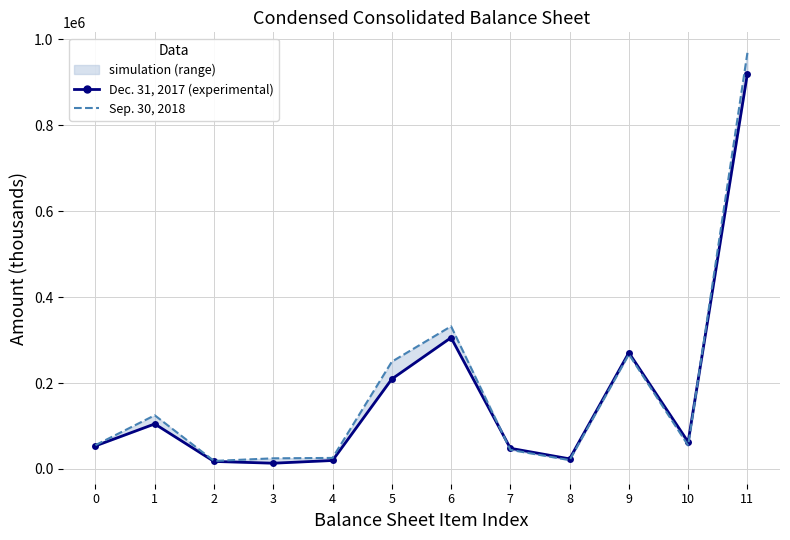

What is the difference between the maximum and minimum values in the Sep. 30, 2018 series?

949487